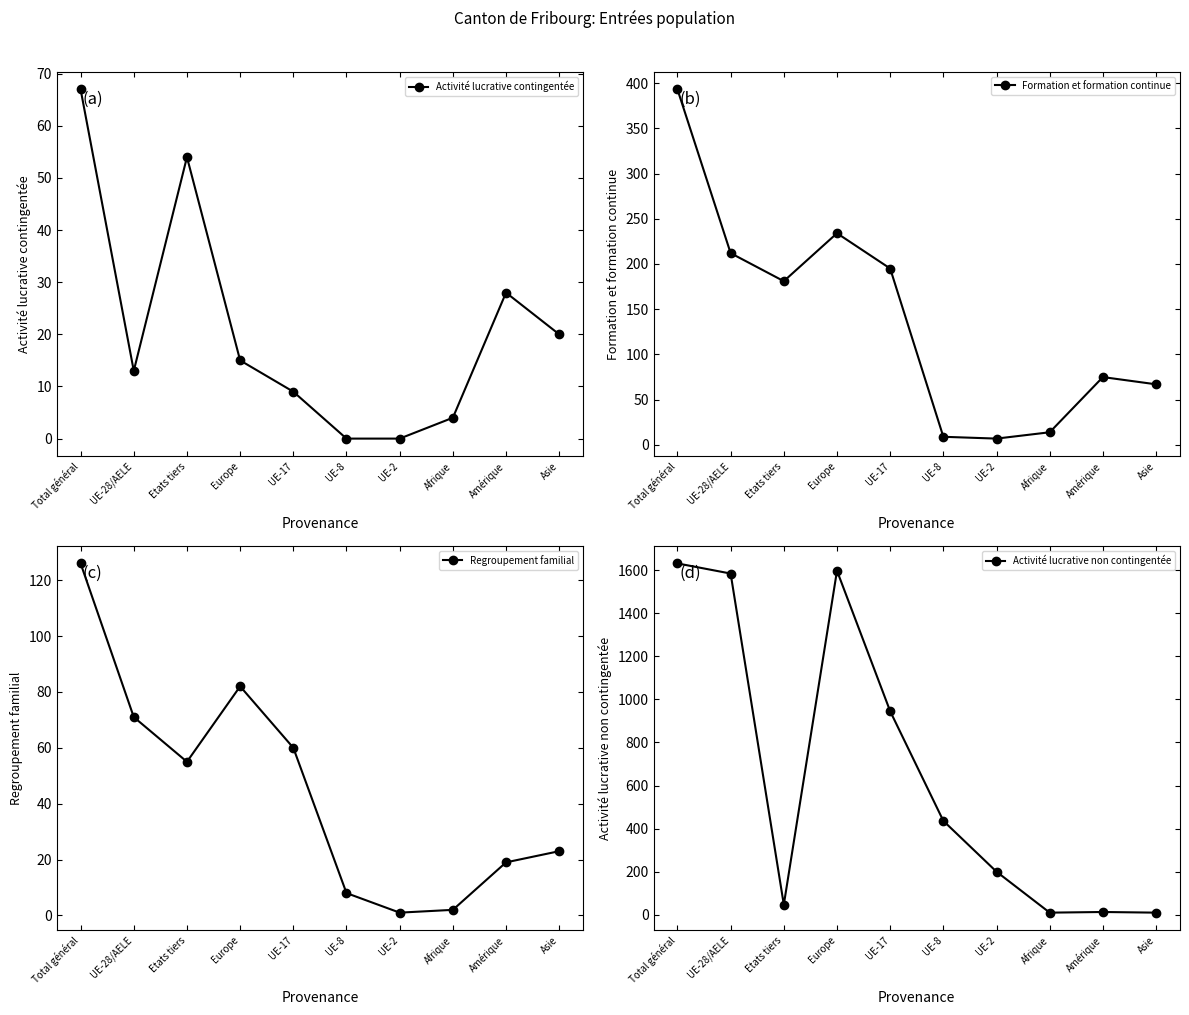

How many values in the Activité lucrative non contingentée series exceed 436?

4